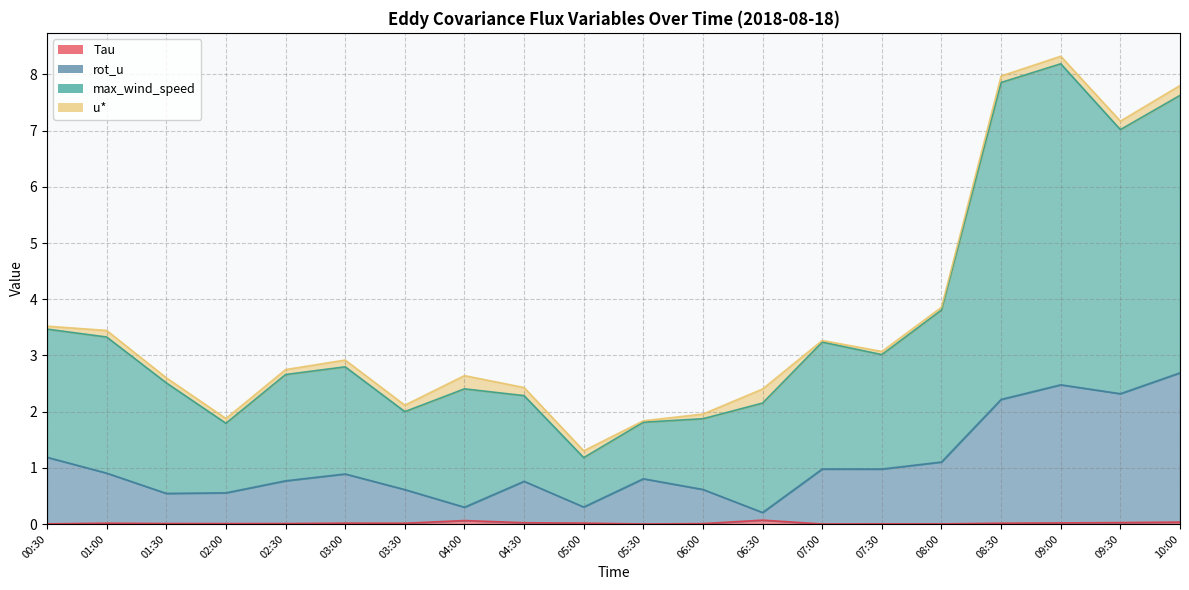

Between 01:00 and 07:30, which series saw the biggest shift?

max_wind_speed